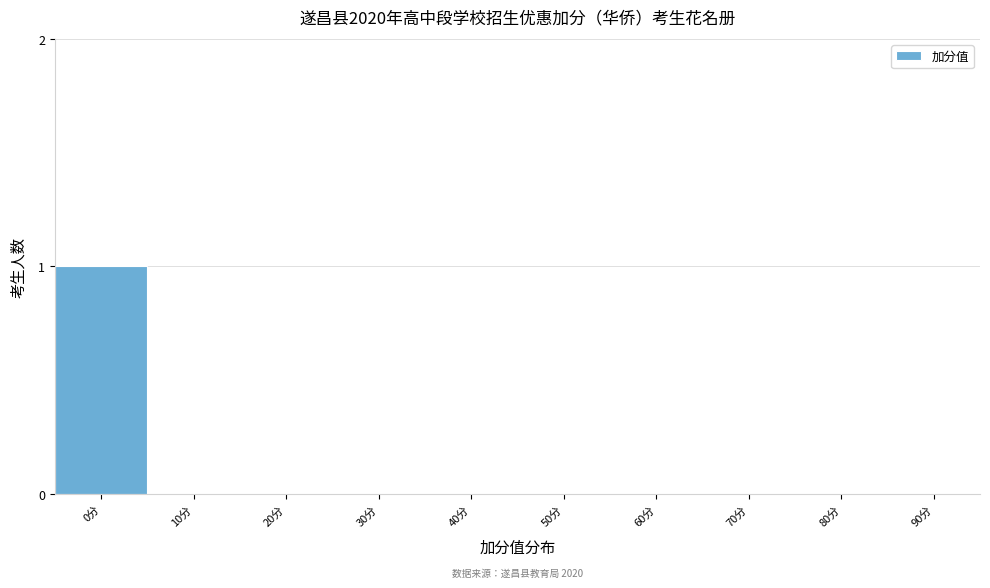

Reading left to right, what are all the values shown in this chart?

0分=1	10分=0	20分=0	30分=0	40分=0	50分=0	60分=0	70分=0	80分=0	90分=0